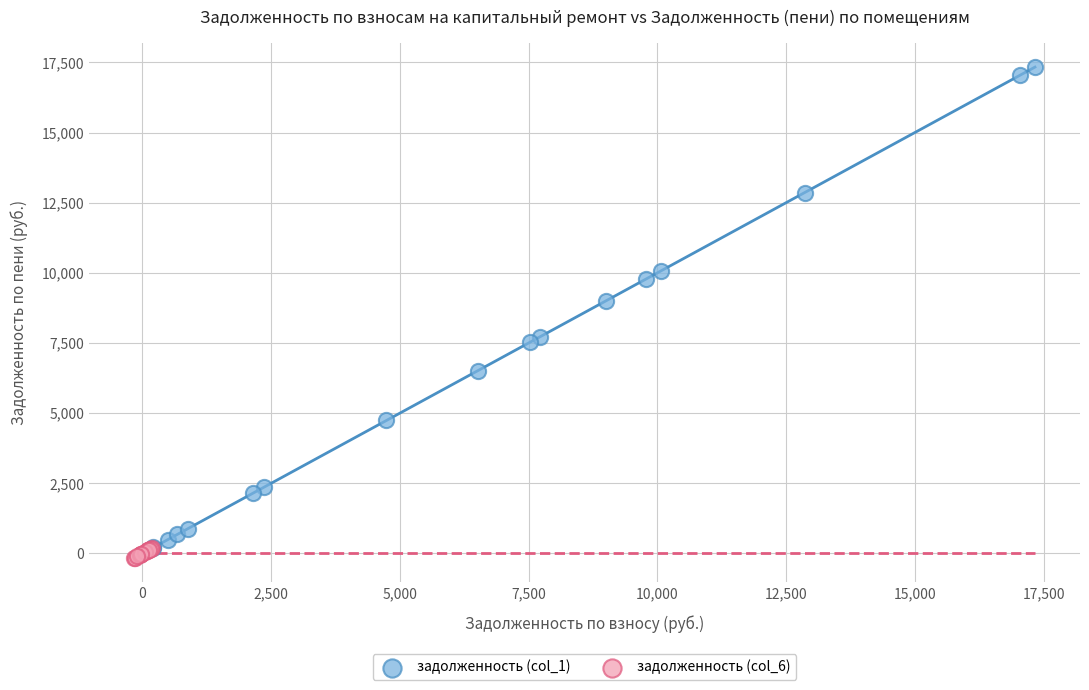

Which series has the largest Y range (max minus min)?

задолженность (col_1)